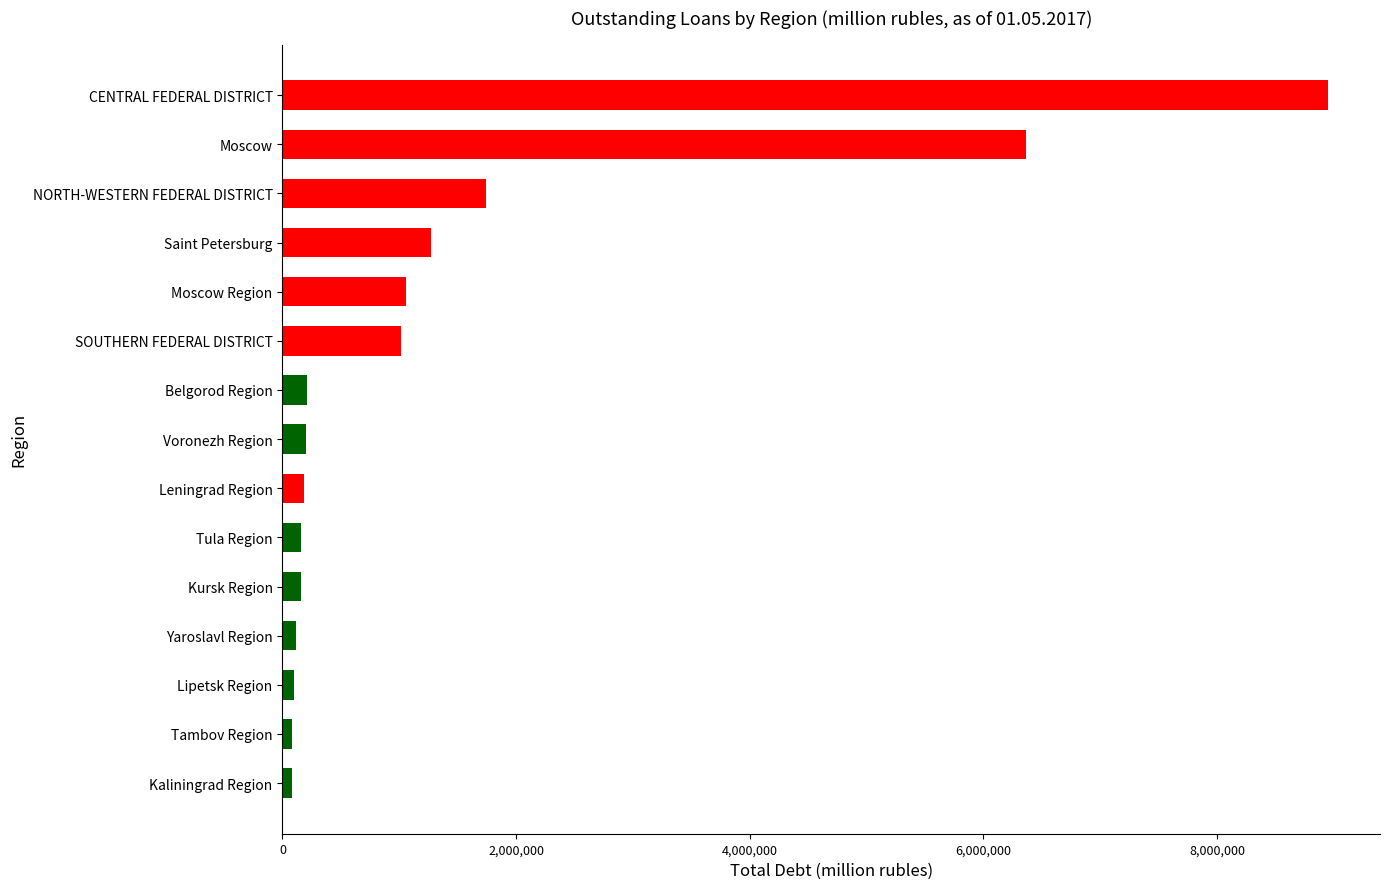

What is the sum of the values at SOUTHERN FEDERAL DISTRICT and Tula Region?

1175029